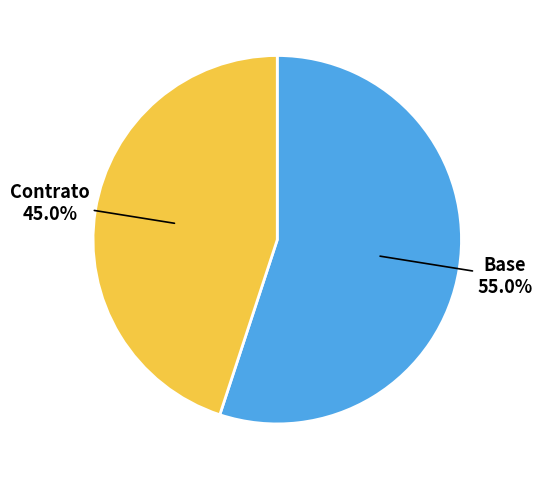

Combined, what portion of the pie is Contrato and Base?

100.0%